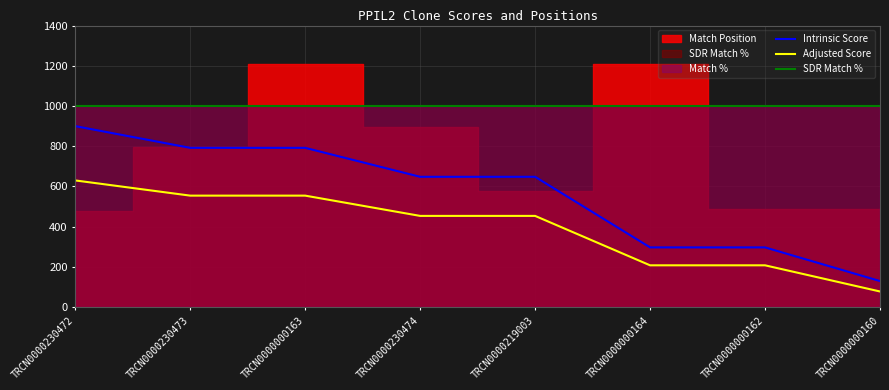

Which series has the largest total across all categories?

SDR Match %